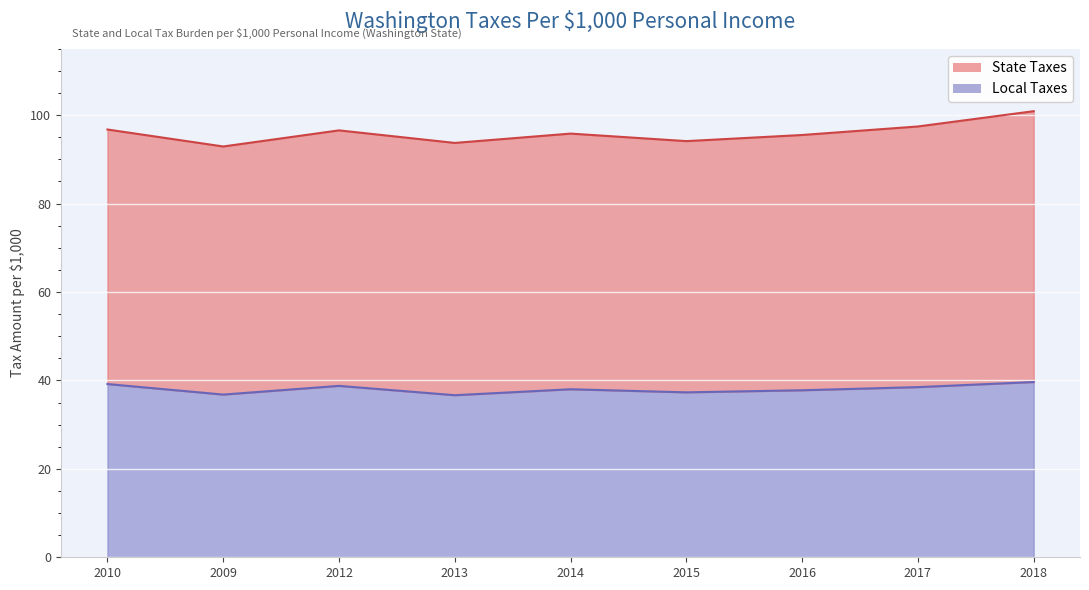

True or false: Local Taxes has a value of 19.9 at 2017.

False